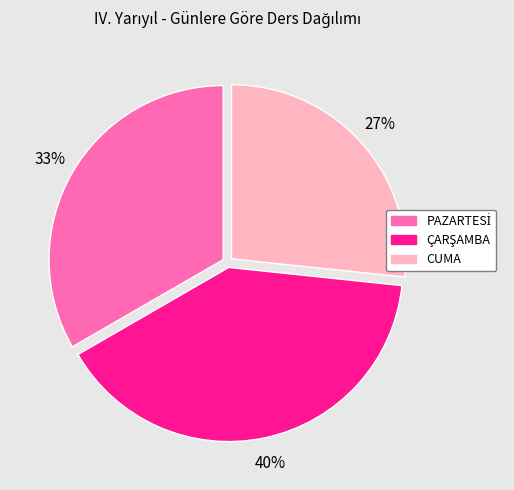

Is there a majority slice in this chart?

No